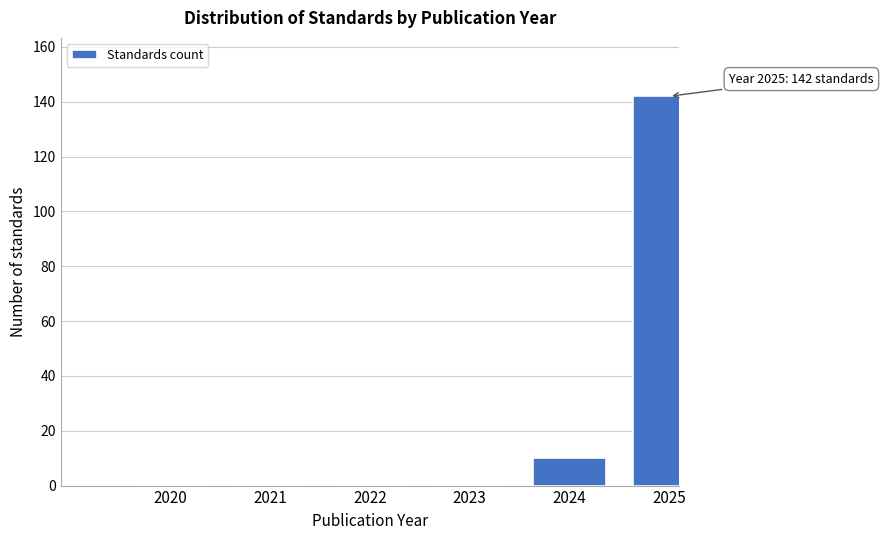

Reading left to right, list all the values displayed in this chart.

2020=0	2021=0	2022=0	2023=0	2024=10	2025=142